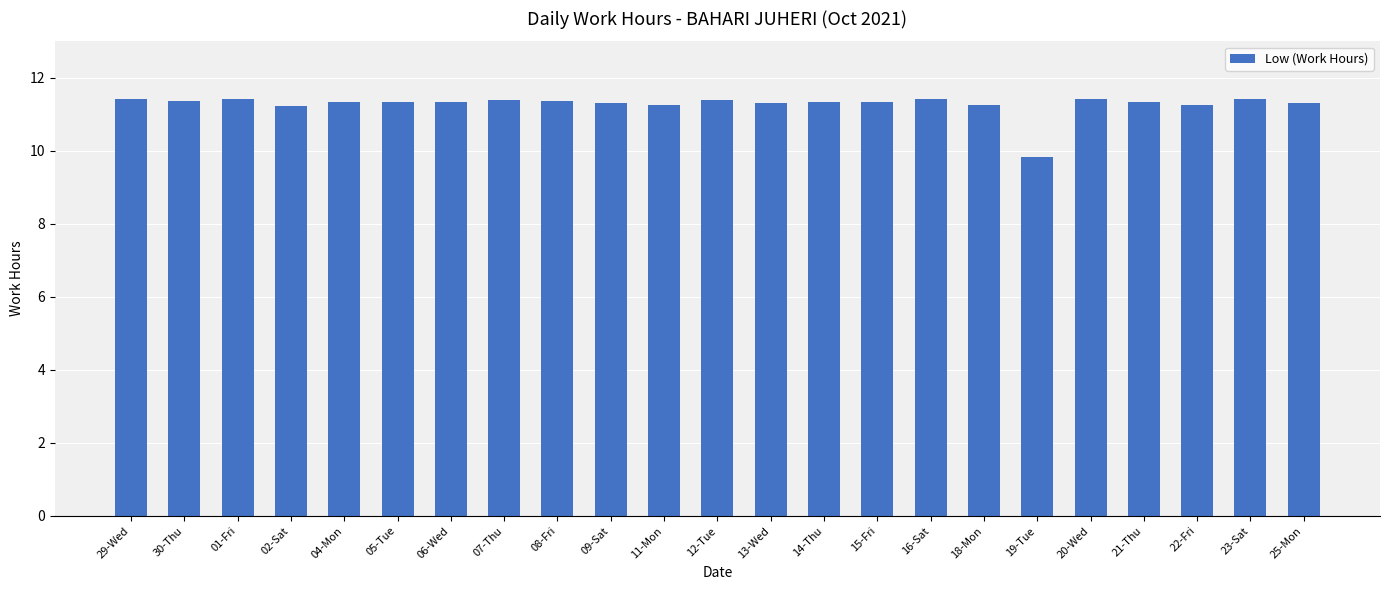

The chart shows a value of 11.4 at 12-Tue. True or false?

True